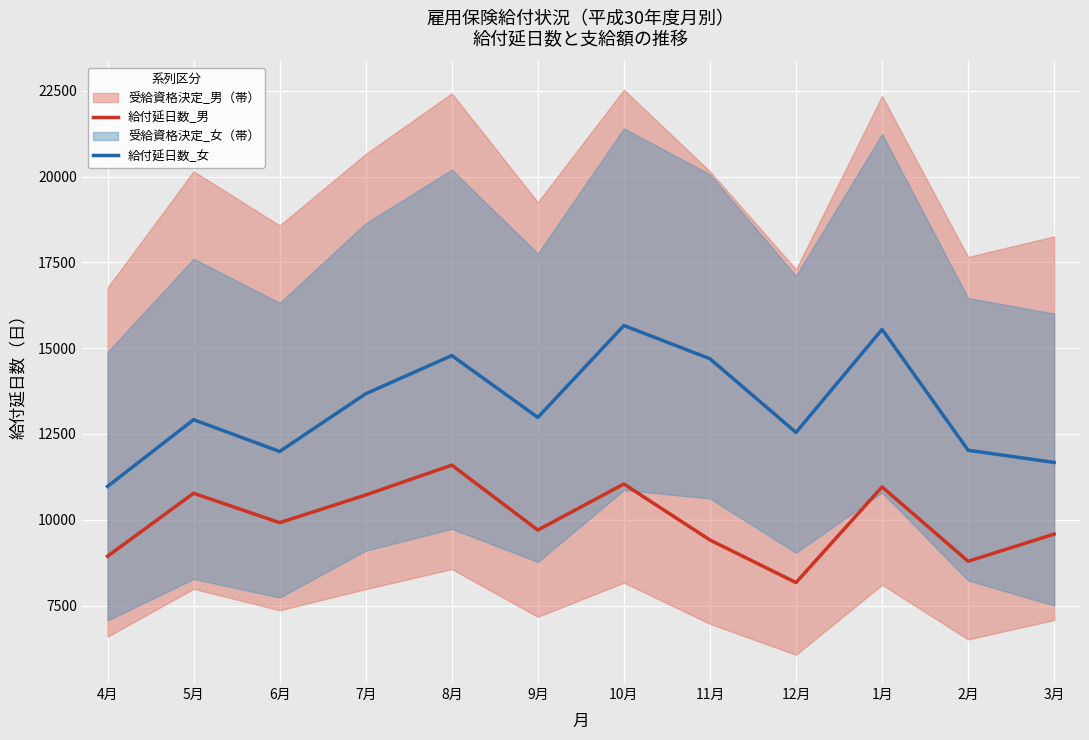

How many interior local valleys does the 給付延日数_男 series have?

4